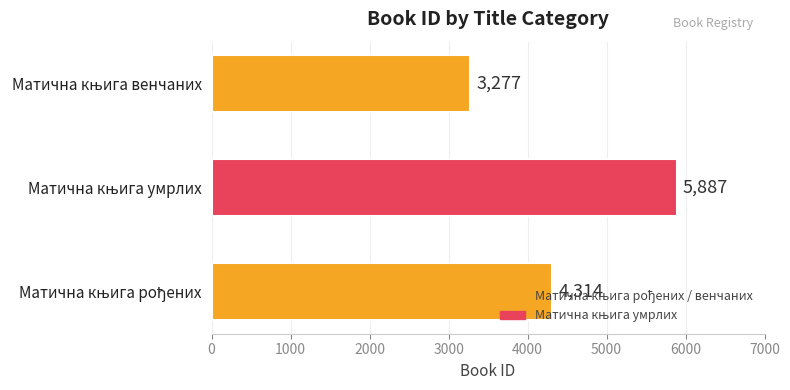

Count the number of categories in the chart.

3